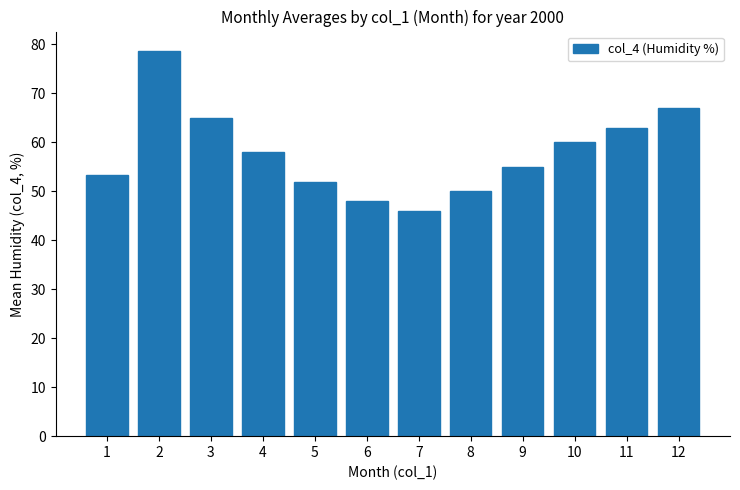

What is the value of the 5th bar from the left?

52.0